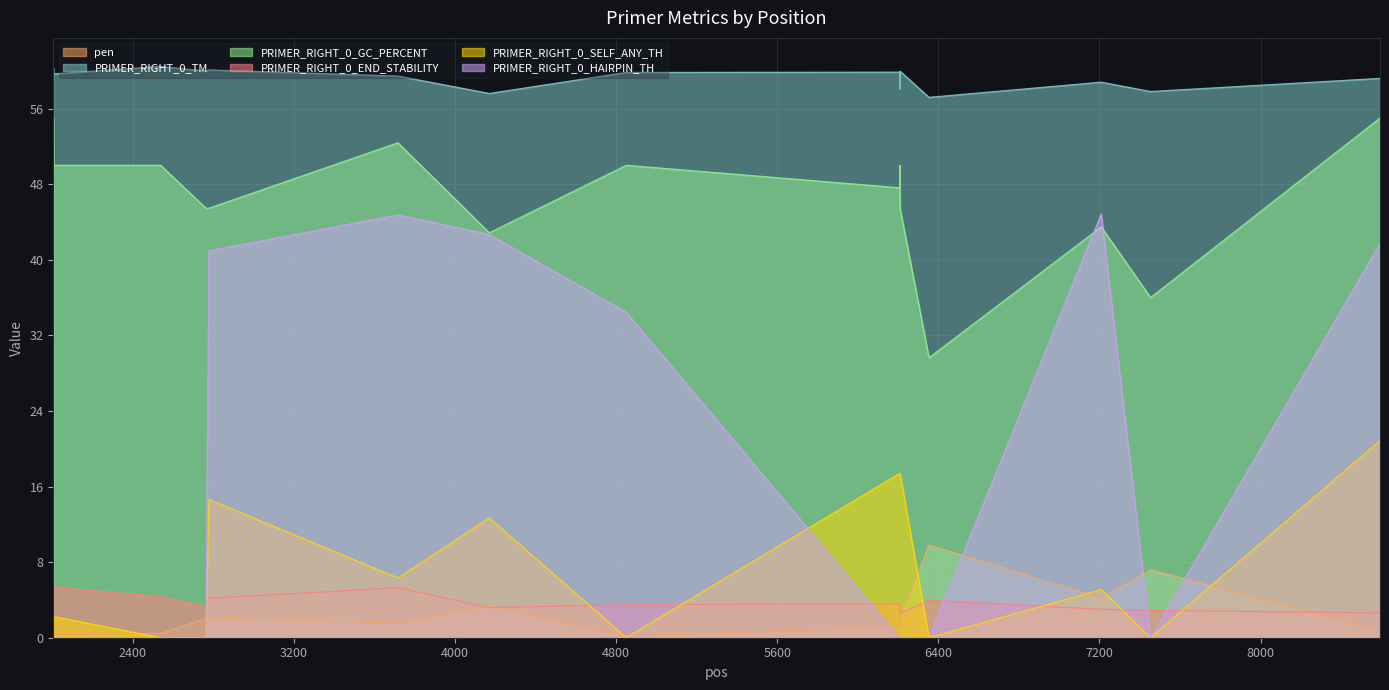

Reading left to right, extract all data points from this chart.

pen: 0.3	0.3	0.5	2.0	2.1	1.6	3.4	0.2	1.1	1.9	2.0	9.8	4.2	7.2	0.8
PRIMER_RIGHT_0_TM: 60.3	59.7	60.5	60.0	60.1	59.4	57.6	59.8	59.9	58.1	60.0	57.2	58.8	57.8	59.2
PRIMER_RIGHT_0_GC_PERCENT: 55.0	50.0	50.0	45.5	45.5	52.4	42.9	50.0	47.6	50.0	45.5	29.6	43.5	36.0	55.0
PRIMER_RIGHT_0_END_STABILITY: 4.0	5.4	4.3	3.3	4.2	5.3	3.2	3.5	3.6	3.2	2.6	4.0	3.0	2.9	2.6
PRIMER_RIGHT_0_SELF_ANY_TH: 2.2	2.2	0.0	0.0	14.6	6.3	12.7	0.0	17.4	17.4	17.4	0.0	5.1	0.0	20.9
PRIMER_RIGHT_0_HAIRPIN_TH: 0.0	0.0	0.0	0.0	40.9	44.7	42.7	34.4	0.0	0.0	0.0	0.0	44.8	0.0	41.7